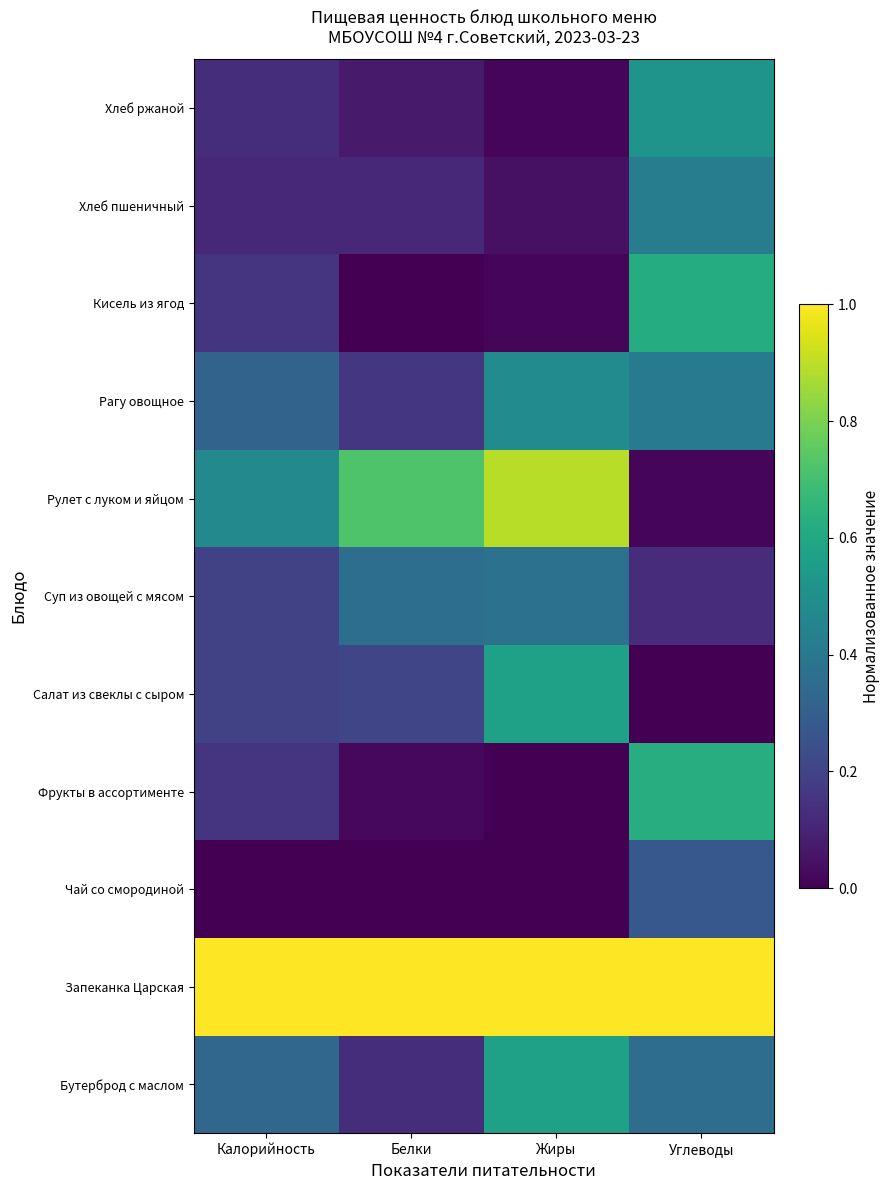

What is the total value across all series at Белки?

2.8